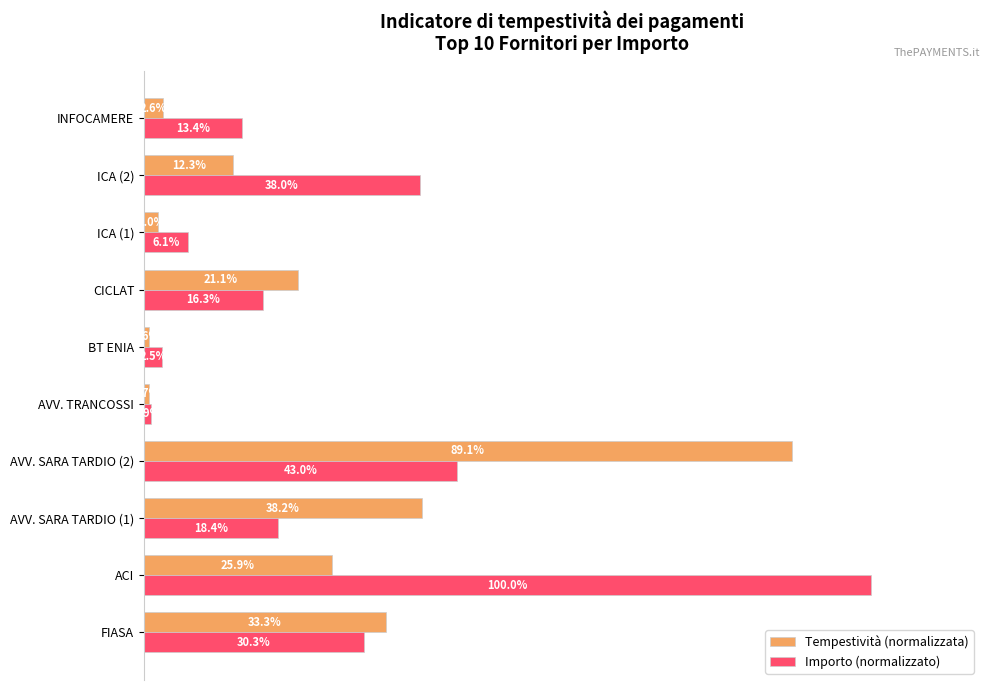

Which category has the highest value in the Importo (normalizzato) series?

ACI